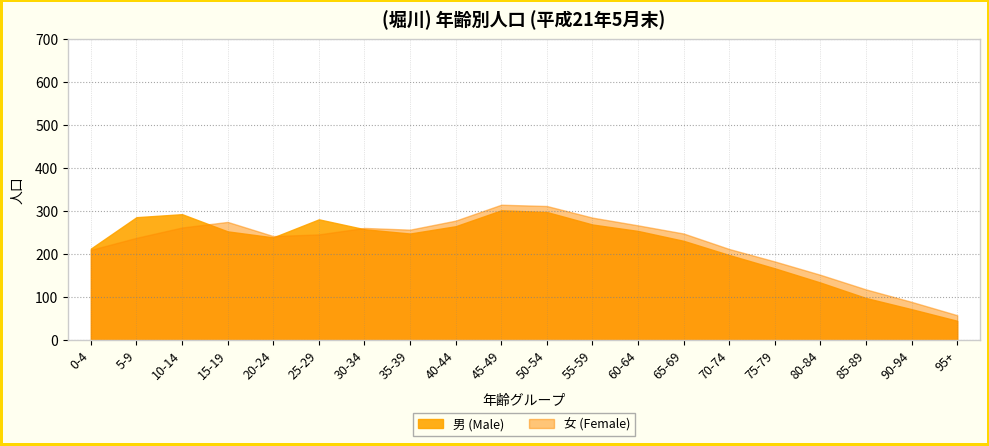

True or false: 女 (Female) has more than 0 interior local peaks.

True